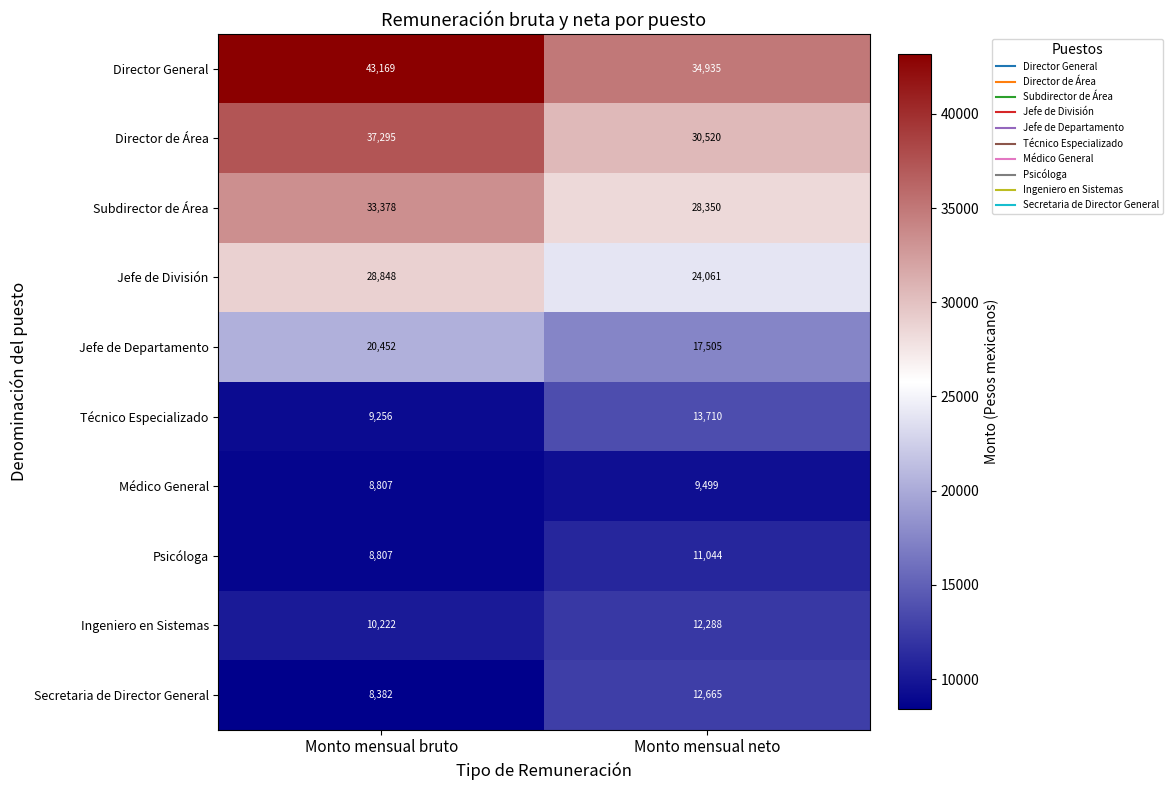

Rank the series at Monto mensual neto from highest to lowest value.

Director General, Director de Área, Subdirector de Área, Jefe de División, Jefe de Departamento, Técnico Especializado, Secretaria de Director General, Ingeniero en Sistemas, Psicóloga, Médico General